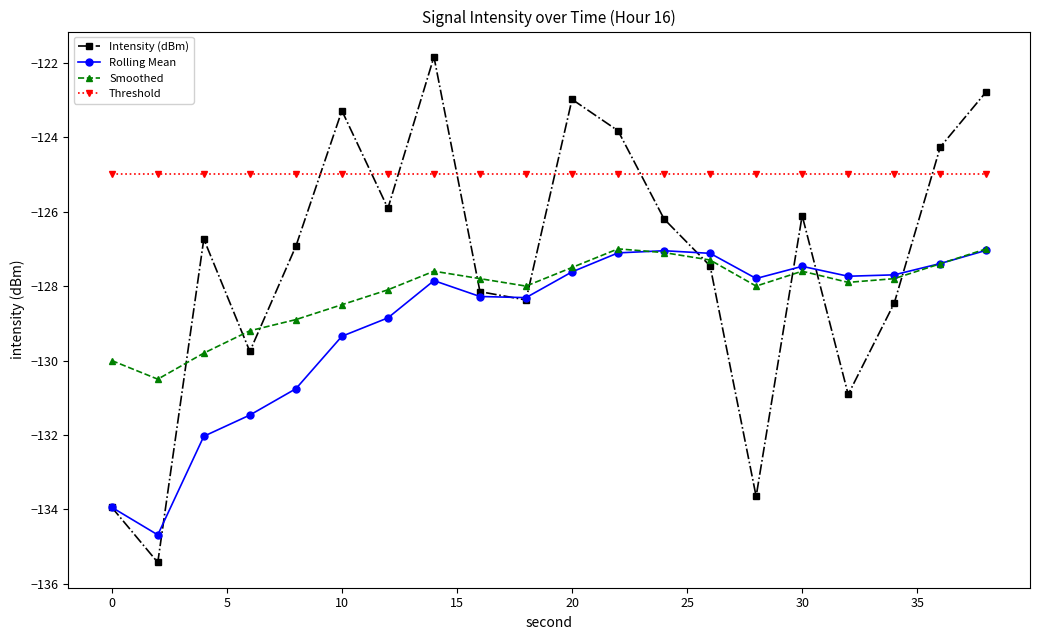

List the series in order of their overall mean, highest first.

Threshold, Intensity (dBm), Smoothed, Rolling Mean